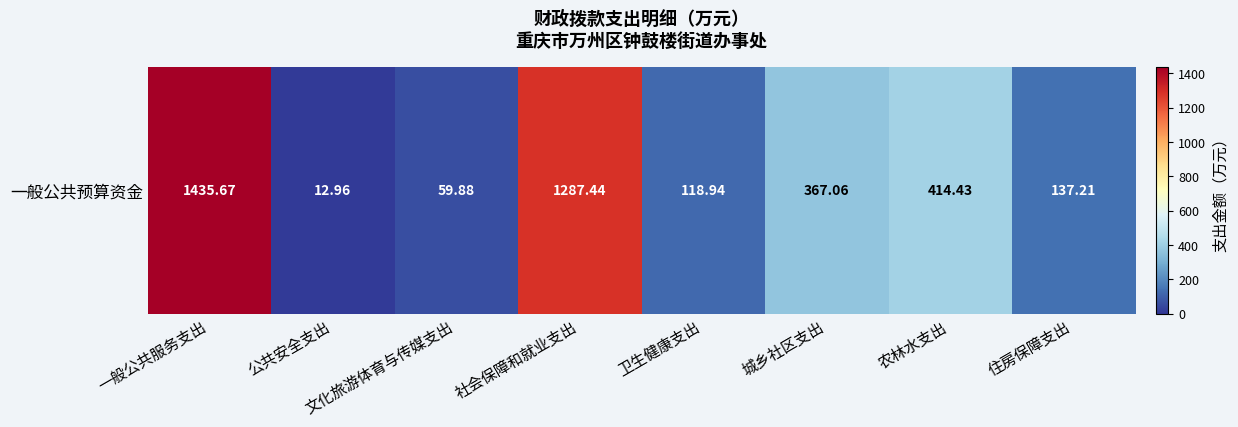

Where is the data nearest to the value 724?

农林水支出